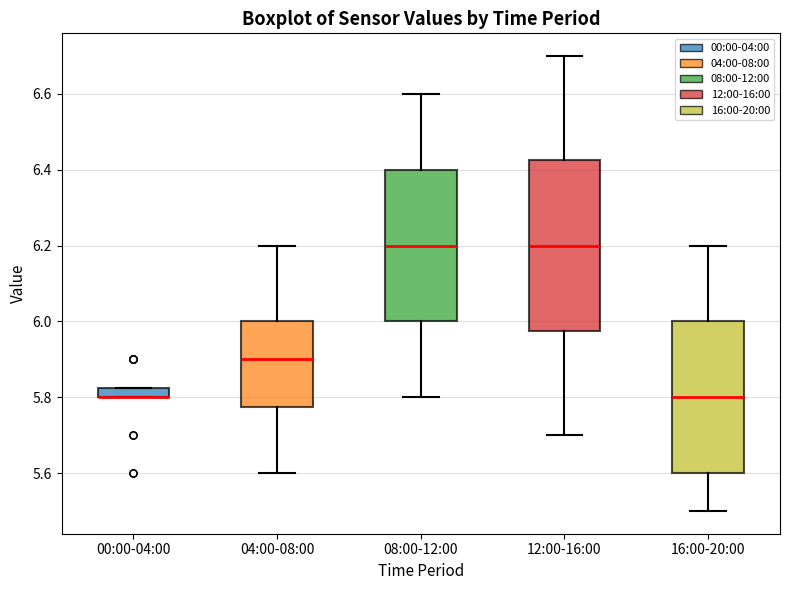

Where is the upper edge of the box for 00:00-04:00 on the y-axis? The values are not printed on the chart, so give them approximately, as read against the axis.

5.82